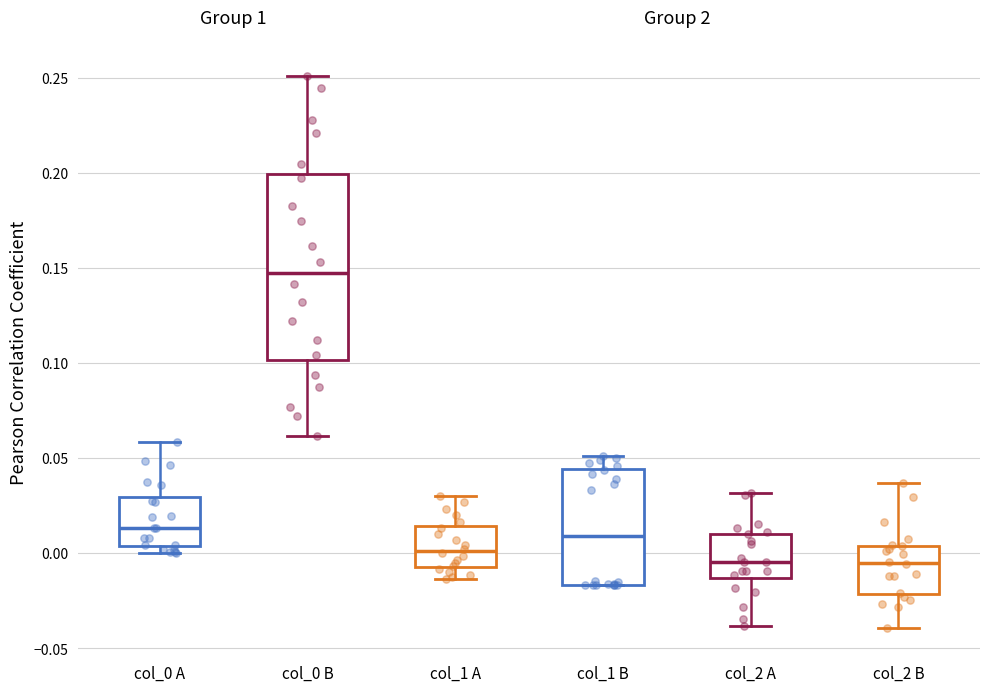

Which box is the tallest, from its lower edge to its upper edge?

col_0 B